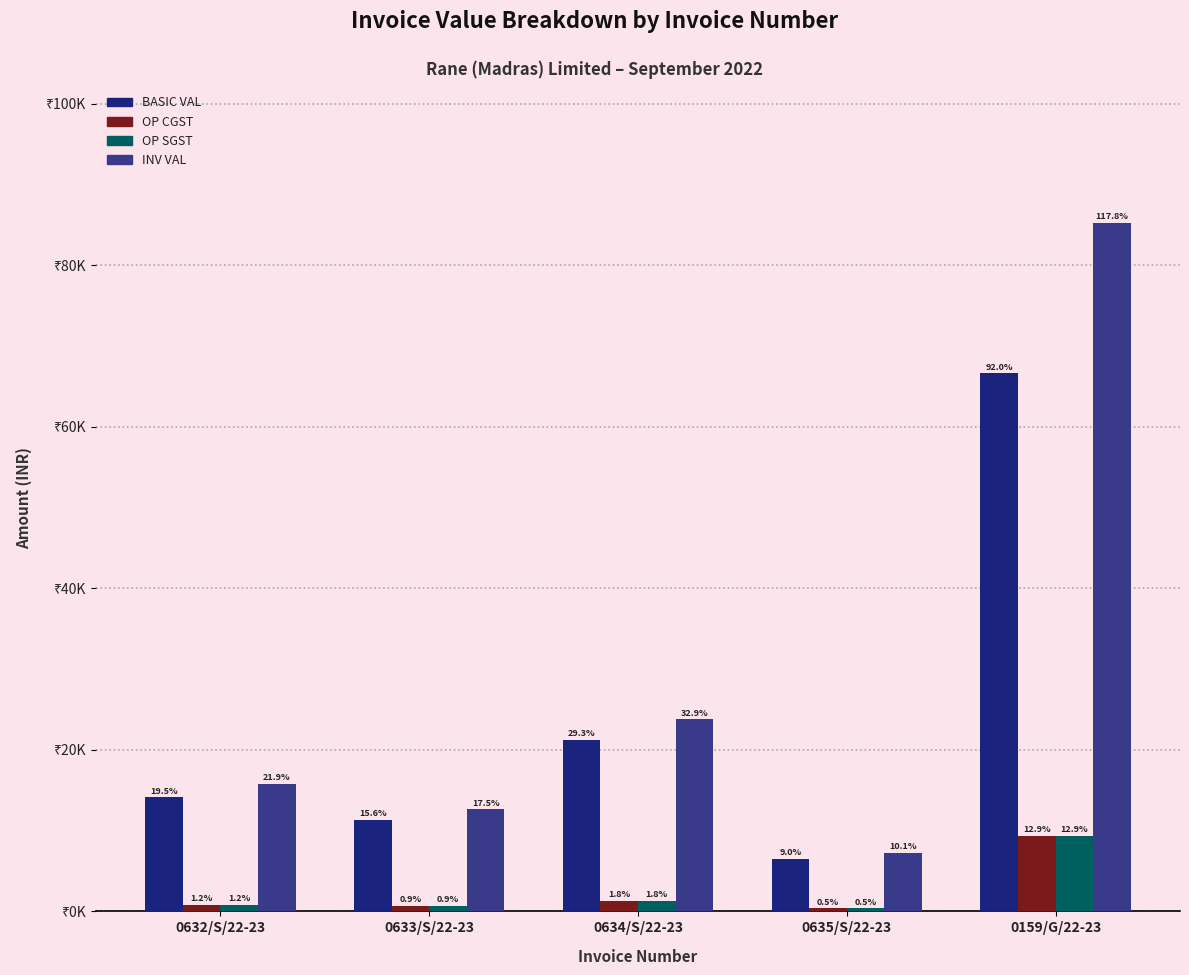

What are all the series names shown in the legend?

BASIC VAL, OP CGST, OP SGST, INV VAL